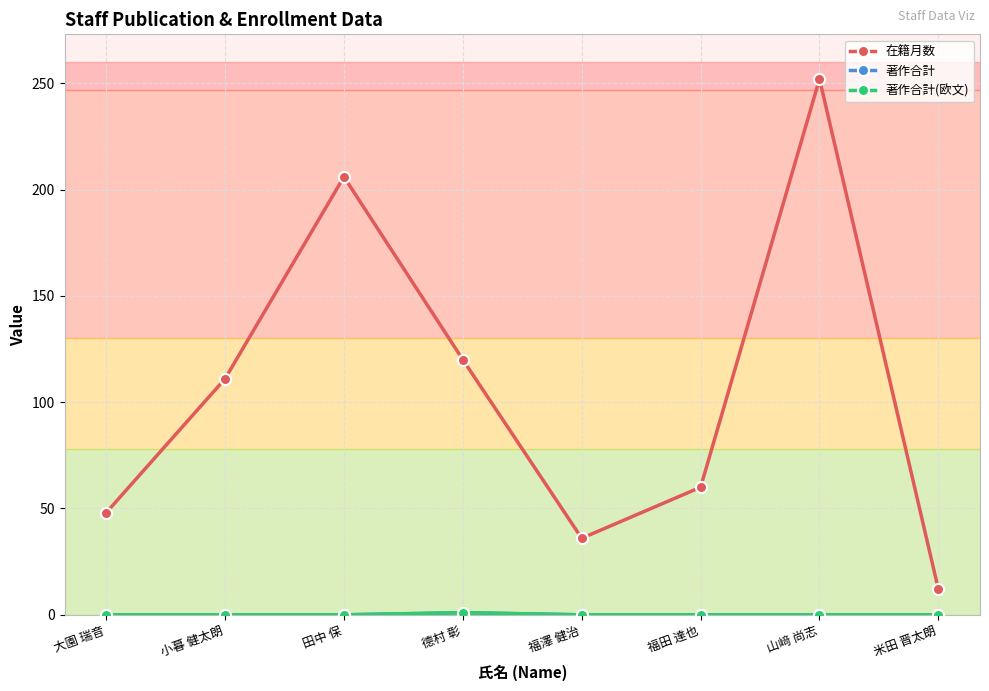

Rank the categories by 在籍月数 value from highest to lowest.

山﨑 尚志, 田中 保, 德村 彰, 小暮 健太朗, 福田 達也, 大園 瑞音, 福澤 健治, 米田 晋太朗